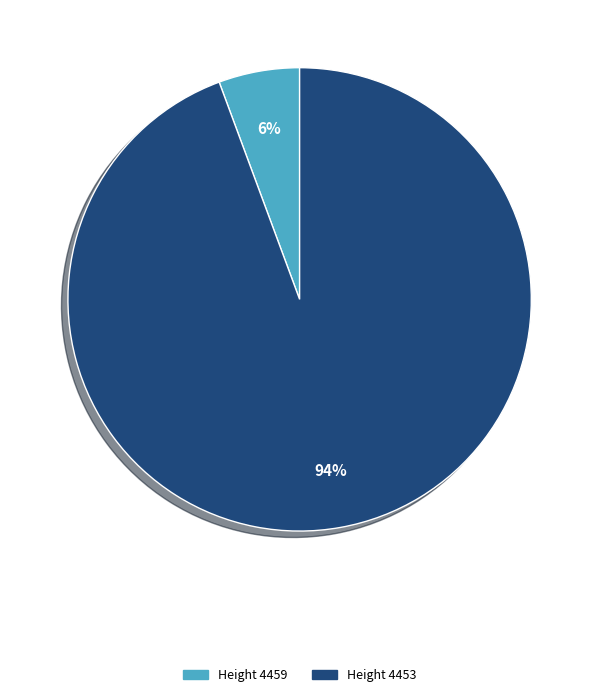

To the nearest percent, what is the average slice percentage?

50%